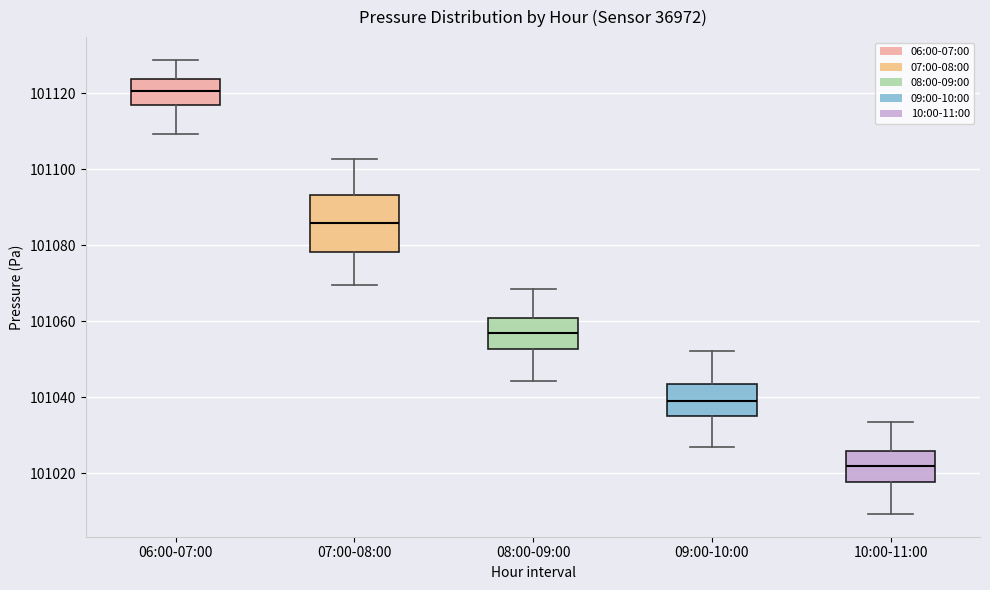

Where does the lower whisker of the box for 08:00-09:00 end on the y-axis? The values are not printed on the chart, so give them approximately, as read against the axis.

101044